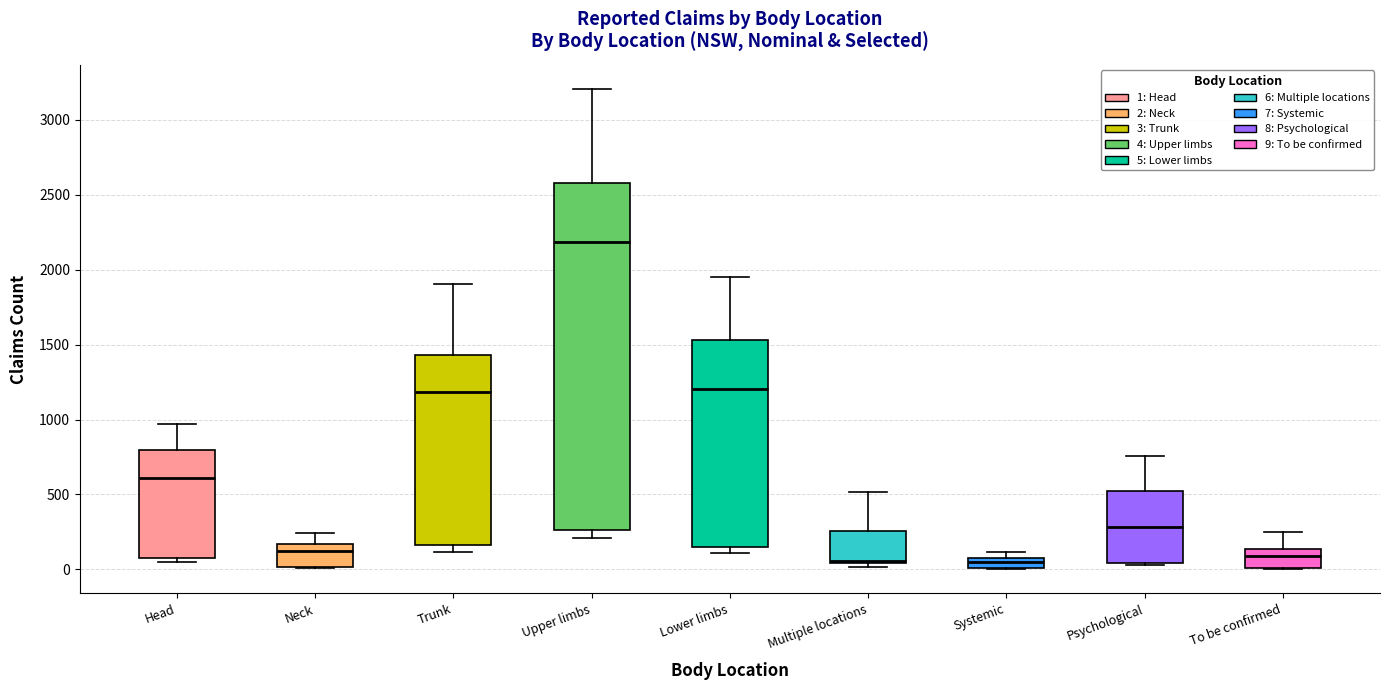

Comparing the boxes themselves (not the whiskers), which one is the tallest?

Upper limbs